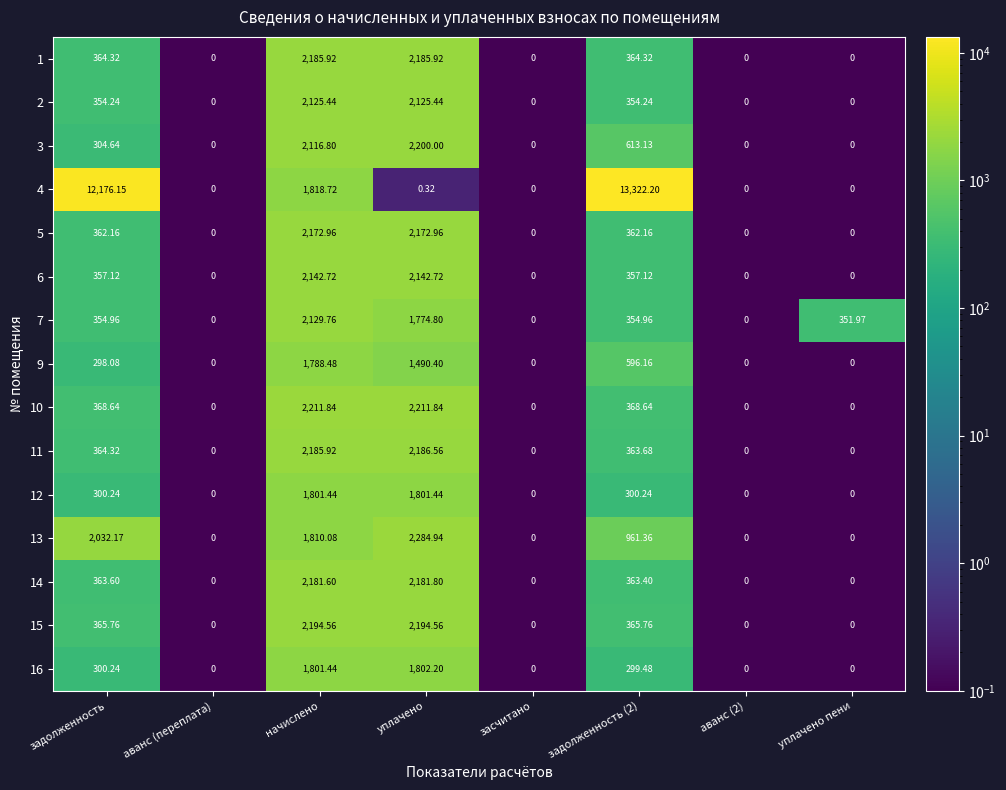

Where does the 9 series first go above 298?

задолженность